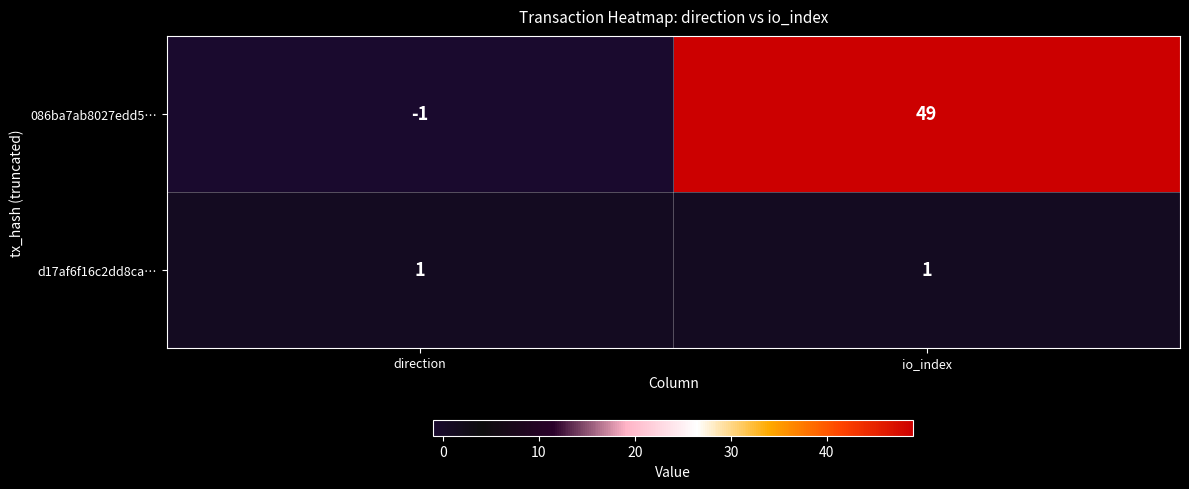

What is the total value across all series at io_index?

50